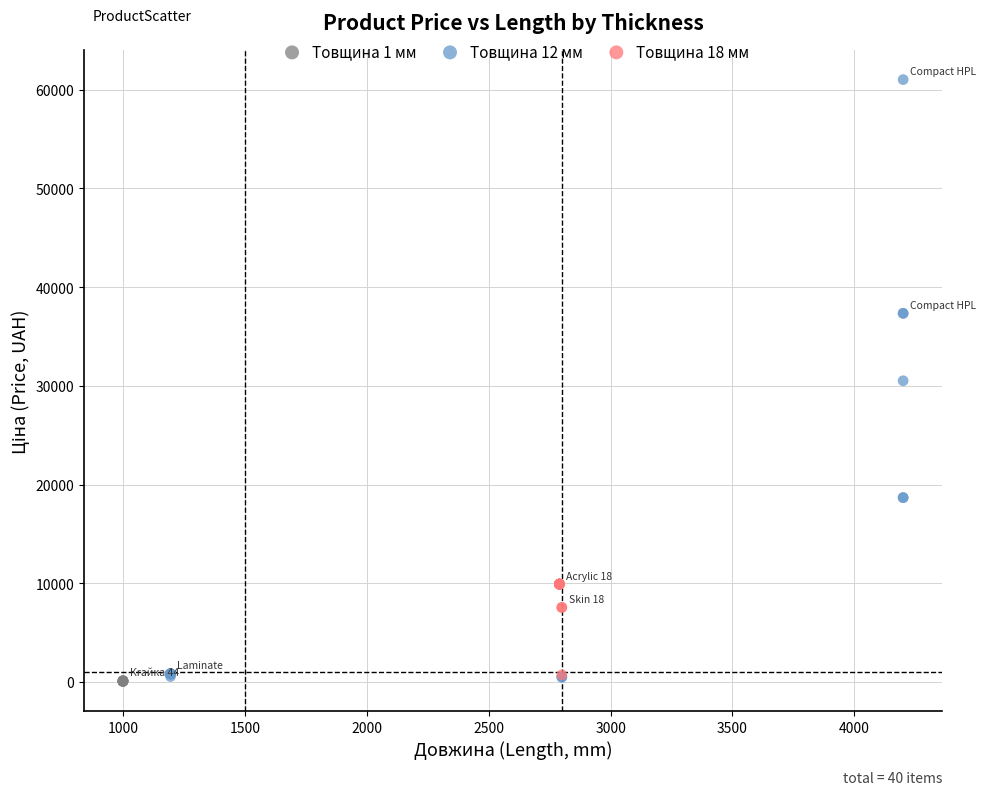

Which series has the largest Y range (max minus min)?

Товщина 12 мм